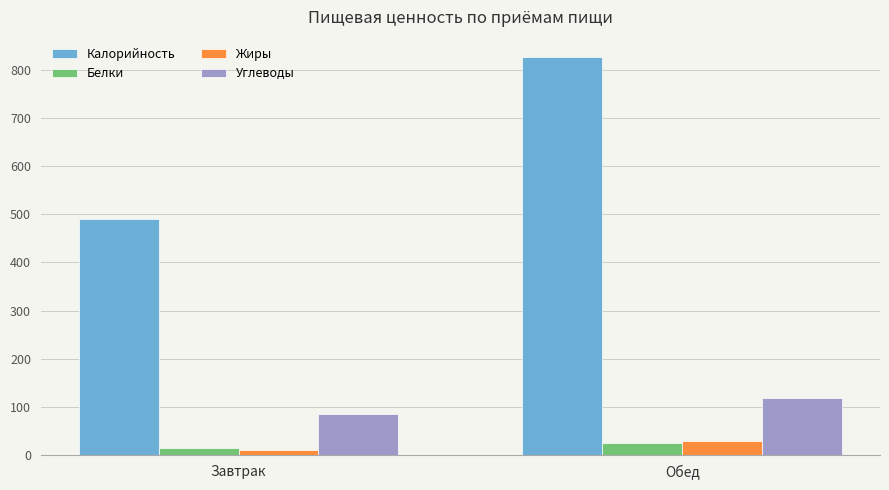

Does the chart contain any negative values?

No